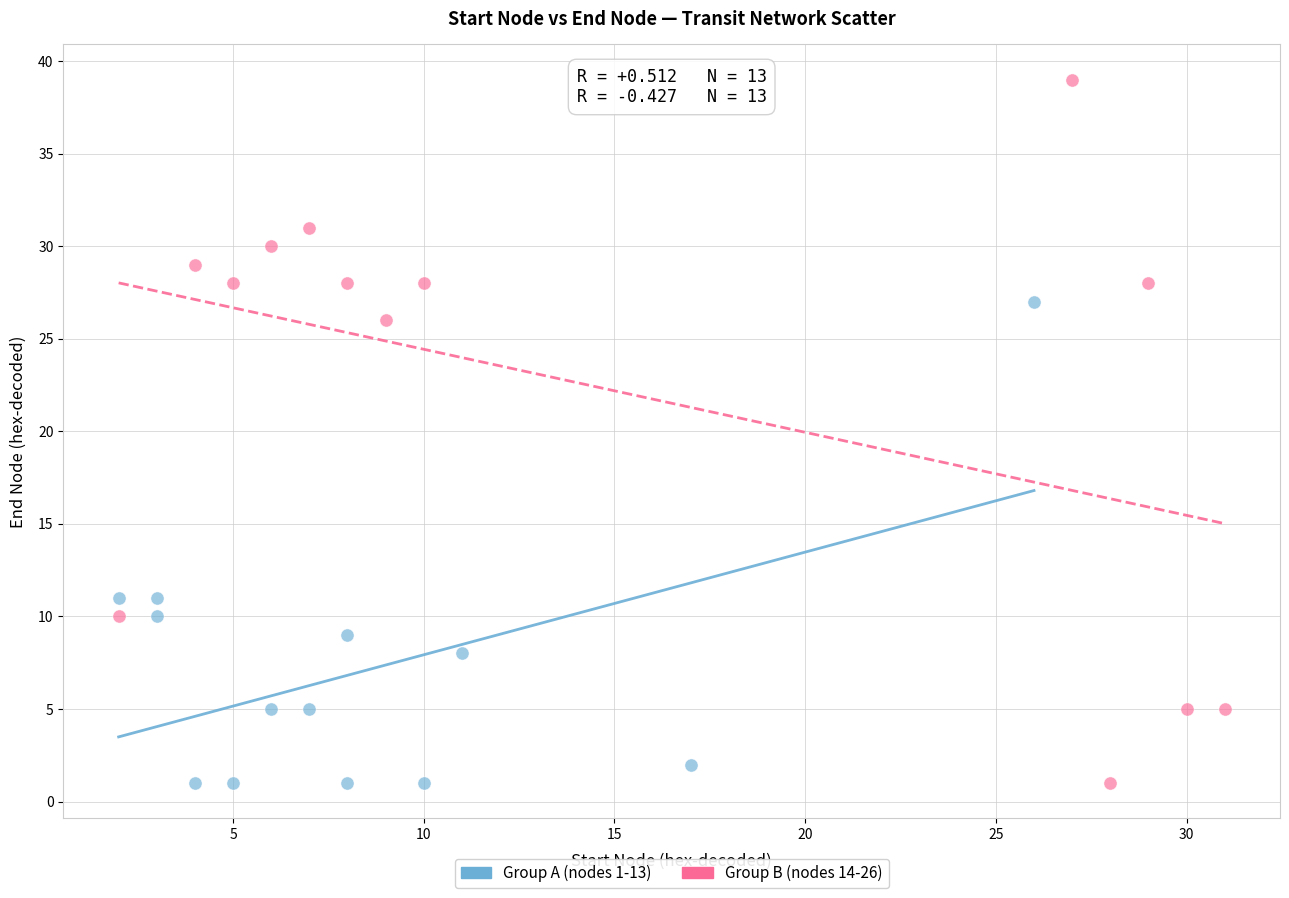

Which series contains the highest Y value?

Group B (nodes 14-26)